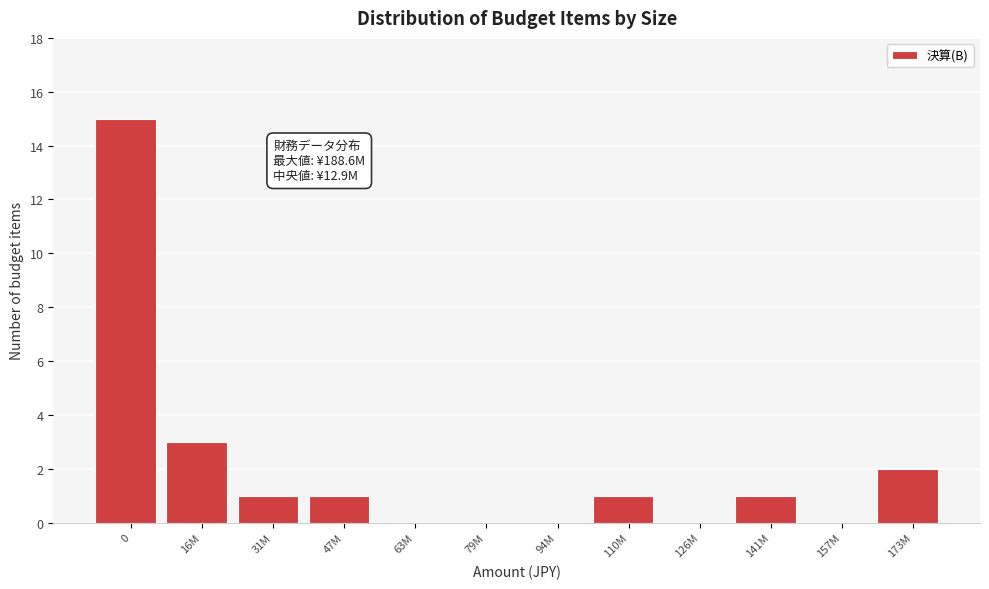

Reading left to right, list all the values displayed in this chart.

0=15	16M=3	31M=1	47M=1	63M=0	79M=0	94M=0	110M=1	126M=0	141M=1	157M=0	173M=2